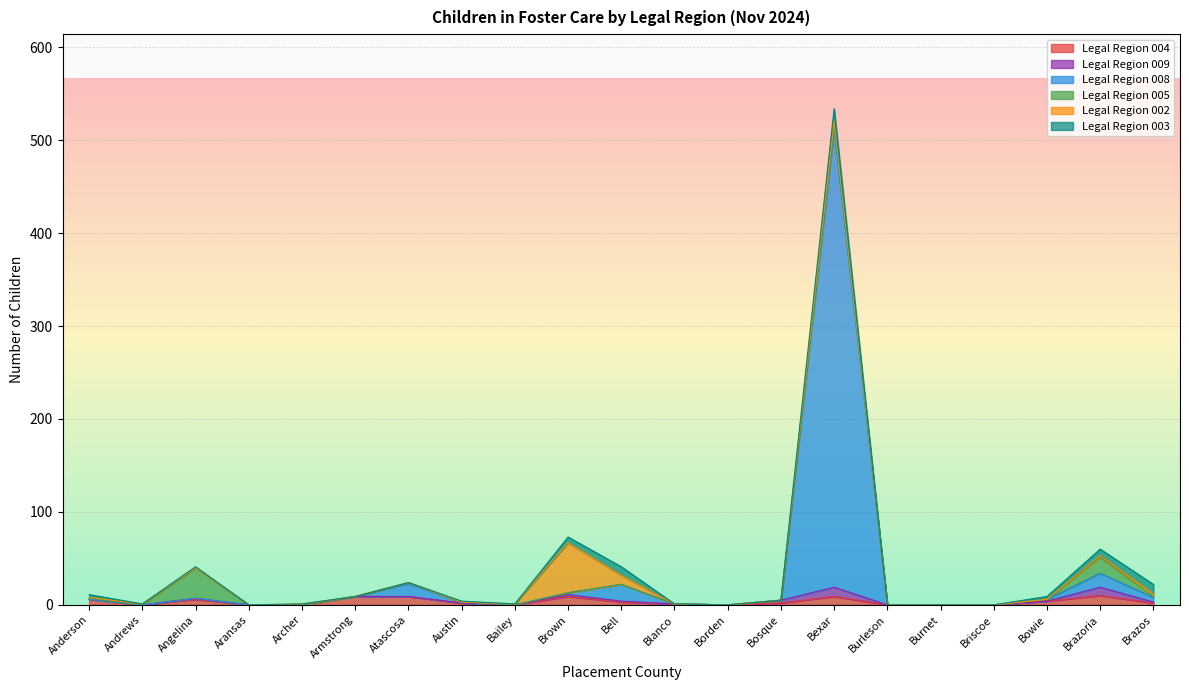

Reading left to right, what are all the values shown in this chart?

Legal Region 004: Anderson=6	Andrews=0	Angelina=6	Aransas=0	Archer=0	Armstrong=9	Atascosa=9	Austin=2	Bailey=0	Brown=9	Bell=3	Blanco=1	Borden=0	Bosque=2	Bexar=9	Burleson=0	Burnet=0	Briscoe=0	Bowie=4	Brazoria=10	Brazos=2
Legal Region 009: Anderson=0	Andrews=0	Angelina=1	Aransas=0	Archer=0	Armstrong=0	Atascosa=0	Austin=0	Bailey=0	Brown=2	Bell=1	Blanco=0	Borden=0	Bosque=3	Bexar=10	Burleson=0	Burnet=0	Briscoe=0	Bowie=0	Brazoria=9	Brazos=1
Legal Region 008: Anderson=0	Andrews=0	Angelina=0	Aransas=0	Archer=0	Armstrong=0	Atascosa=14	Austin=1	Bailey=0	Brown=2	Bell=18	Blanco=0	Borden=0	Bosque=0	Bexar=493	Burleson=0	Burnet=0	Briscoe=0	Bowie=2	Brazoria=15	Brazos=5
Legal Region 005: Anderson=1	Andrews=0	Angelina=33	Aransas=0	Archer=0	Armstrong=0	Atascosa=1	Austin=0	Bailey=0	Brown=0	Bell=0	Blanco=0	Borden=0	Bosque=0	Bexar=4	Burleson=0	Burnet=0	Briscoe=0	Bowie=0	Brazoria=17	Brazos=1
Legal Region 002: Anderson=1	Andrews=1	Angelina=0	Aransas=0	Archer=1	Armstrong=0	Atascosa=0	Austin=0	Bailey=1	Brown=54	Bell=10	Blanco=0	Borden=0	Bosque=0	Bexar=5	Burleson=0	Burnet=0	Briscoe=0	Bowie=0	Brazoria=2	Brazos=3
Legal Region 003: Anderson=3	Andrews=0	Angelina=1	Aransas=0	Archer=0	Armstrong=0	Atascosa=0	Austin=1	Bailey=0	Brown=6	Bell=9	Blanco=0	Borden=0	Bosque=0	Bexar=13	Burleson=0	Burnet=0	Briscoe=0	Bowie=3	Brazoria=7	Brazos=10